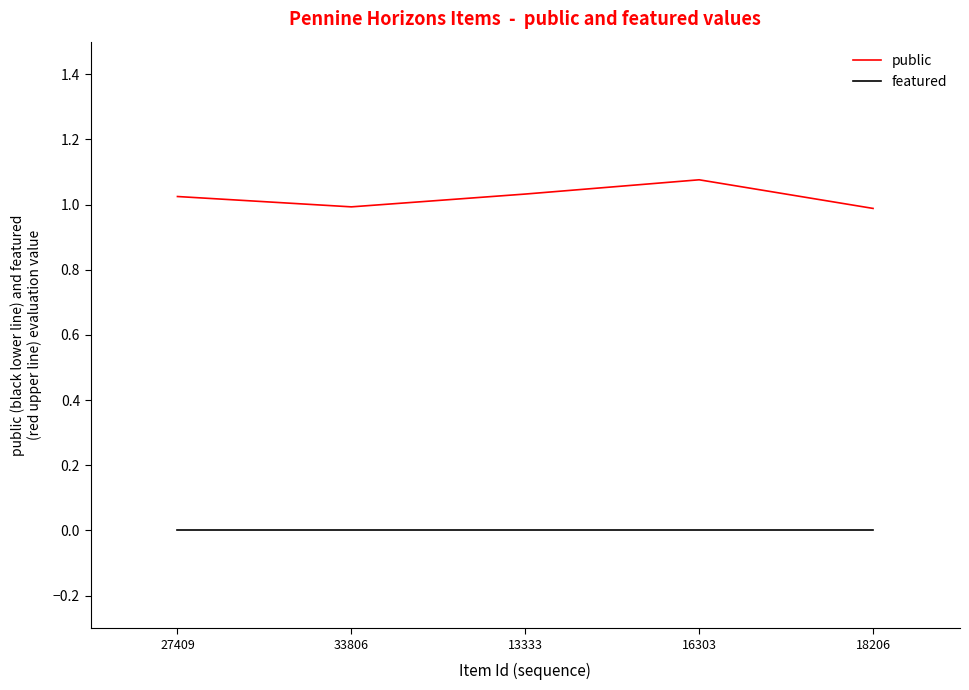

Is the value of featured at 27409 greater than the value of public at 27409?

No